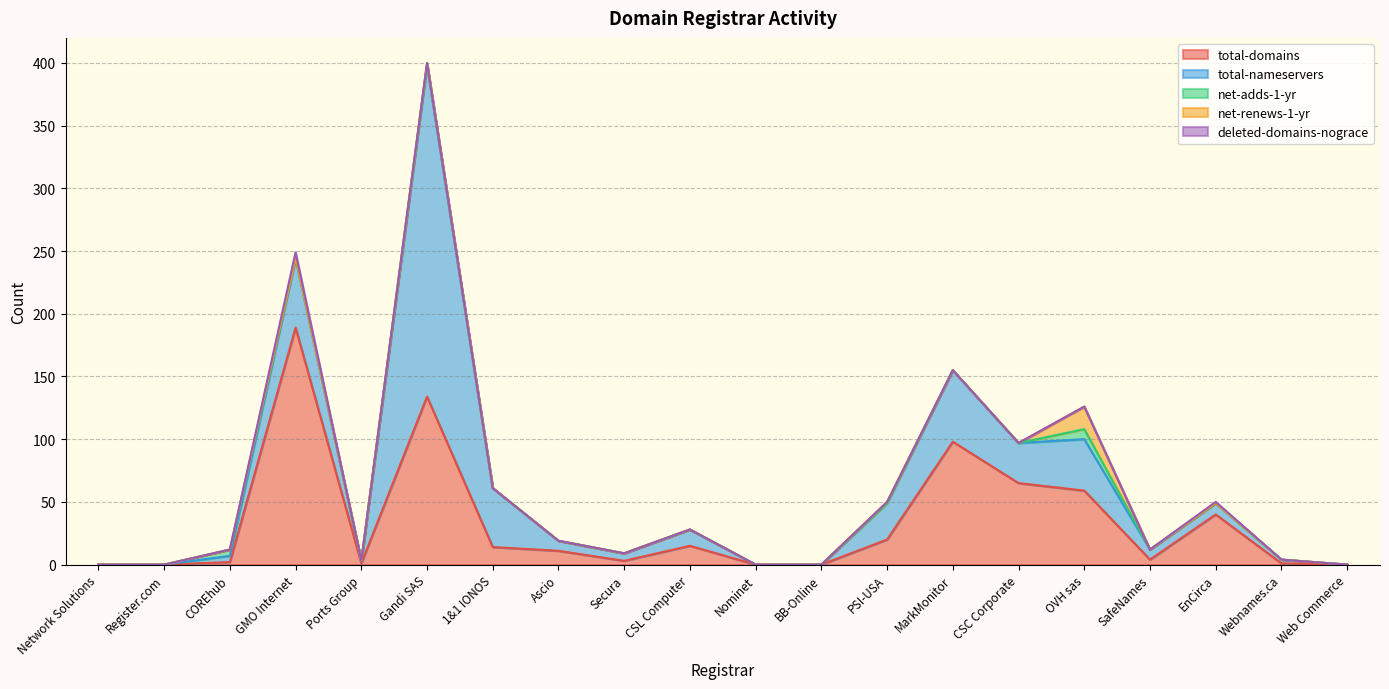

Reading left to right, list all the values displayed in this chart.

total-domains: Network Solutions=0	Register.com=0	COREhub=2	GMO Internet=189	Ports Group=1	Gandi SAS=134	1&1 IONOS=14	Ascio=11	Secura=3	CSL Computer=15	Nominet=0	BB-Online=0	PSI-USA=20	MarkMonitor=98	CSC Corporate=65	OVH sas=59	SafeNames=4	EnCirca=40	Webnames.ca=1	Web Commerce=0
total-nameservers: Network Solutions=0	Register.com=0	COREhub=5	GMO Internet=55	Ports Group=2	Gandi SAS=264	1&1 IONOS=47	Ascio=8	Secura=6	CSL Computer=13	Nominet=0	BB-Online=0	PSI-USA=29	MarkMonitor=57	CSC Corporate=32	OVH sas=41	SafeNames=8	EnCirca=9	Webnames.ca=3	Web Commerce=0
net-adds-1-yr: Network Solutions=0	Register.com=0	COREhub=5	GMO Internet=1	Ports Group=0	Gandi SAS=1	1&1 IONOS=0	Ascio=0	Secura=0	CSL Computer=0	Nominet=0	BB-Online=0	PSI-USA=0	MarkMonitor=0	CSC Corporate=0	OVH sas=8	SafeNames=0	EnCirca=0	Webnames.ca=0	Web Commerce=0
net-renews-1-yr: Network Solutions=0	Register.com=0	COREhub=0	GMO Internet=0	Ports Group=0	Gandi SAS=1	1&1 IONOS=0	Ascio=0	Secura=0	CSL Computer=0	Nominet=0	BB-Online=0	PSI-USA=1	MarkMonitor=0	CSC Corporate=0	OVH sas=18	SafeNames=0	EnCirca=0	Webnames.ca=0	Web Commerce=0
deleted-domains-nograce: Network Solutions=0	Register.com=0	COREhub=0	GMO Internet=4	Ports Group=0	Gandi SAS=0	1&1 IONOS=0	Ascio=0	Secura=0	CSL Computer=0	Nominet=0	BB-Online=0	PSI-USA=0	MarkMonitor=0	CSC Corporate=0	OVH sas=0	SafeNames=0	EnCirca=1	Webnames.ca=0	Web Commerce=0